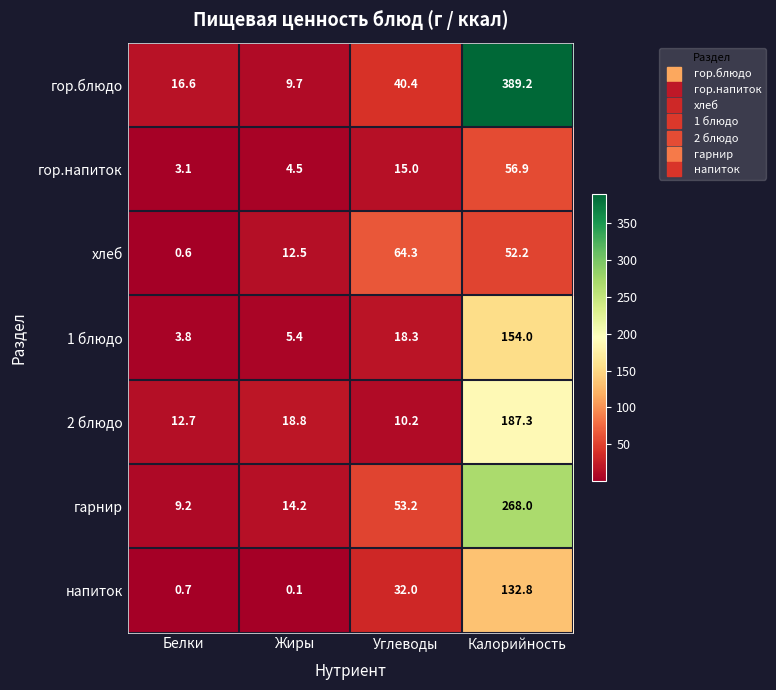

What is the difference between the second highest and minimum values in the 1 блюдо series?

14.5